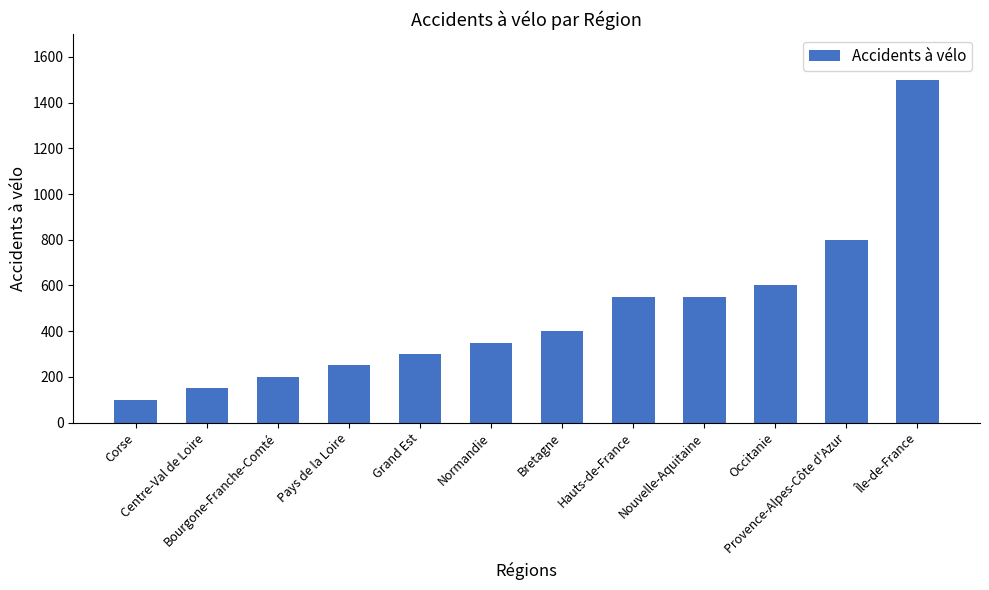

What is the sum of the values at Occitanie and Corse?

700